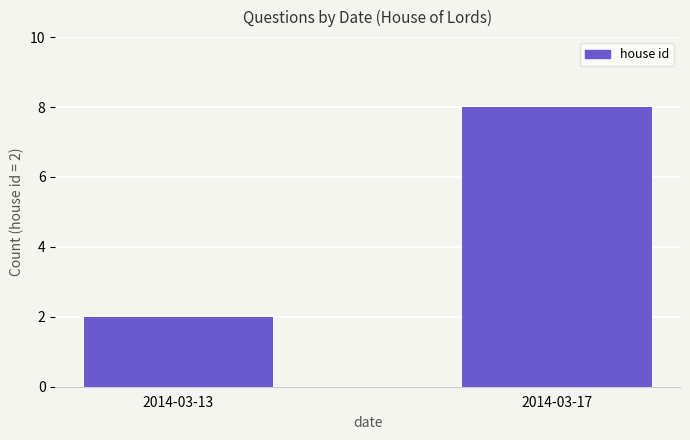

Are the bars horizontal?

No